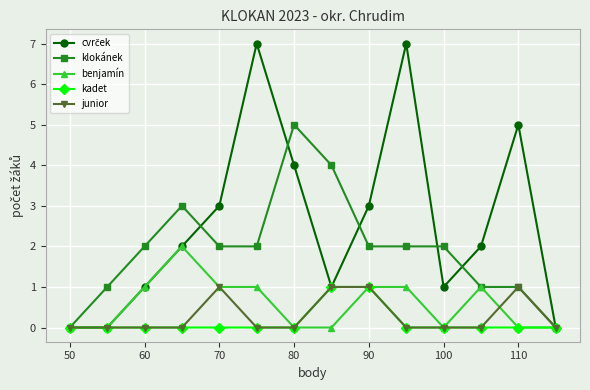

What is the maximum value shown in the chart?

7